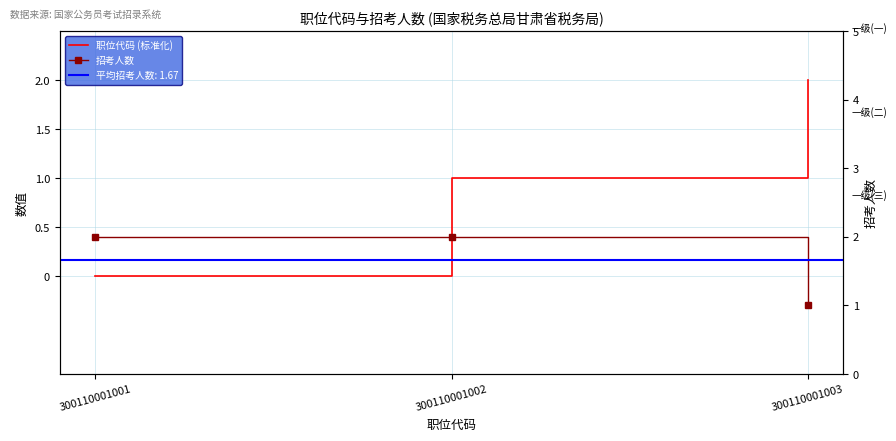

Is the value of 职位代码 (标准化) at 300110001002 greater than the value of 招考人数 at 300110001002?

No